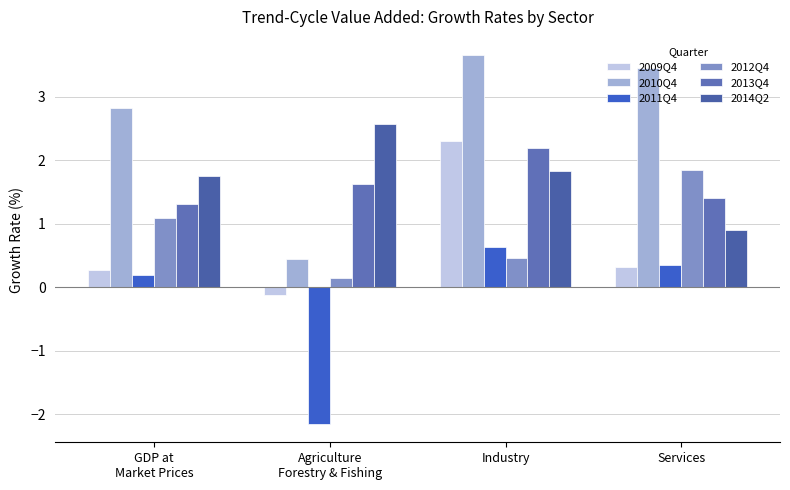

Count the number of data series in this chart.

6